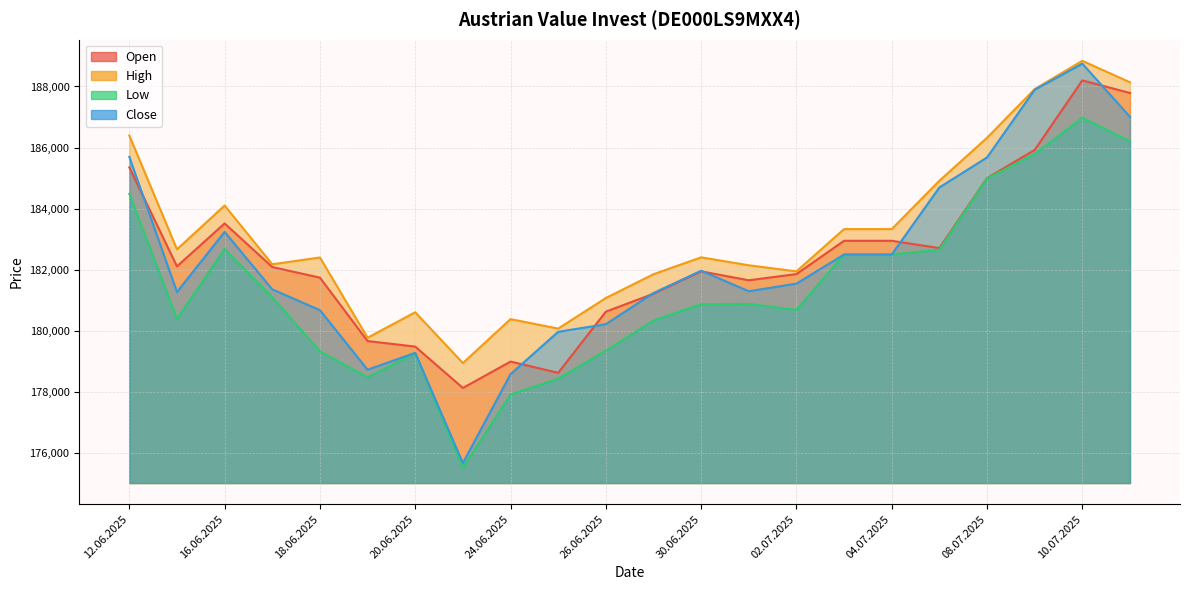

What is the difference between the maximum and minimum values in the Close series?

13072